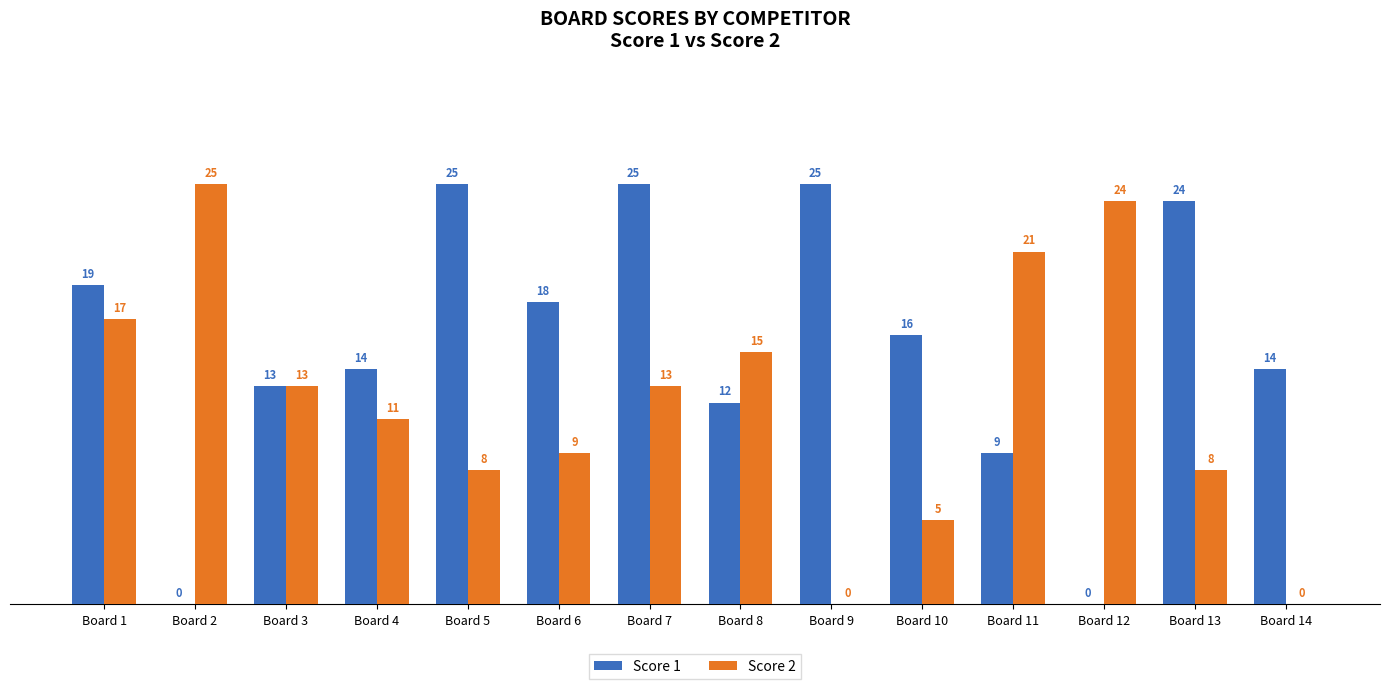

How many groups of bars are there?

14